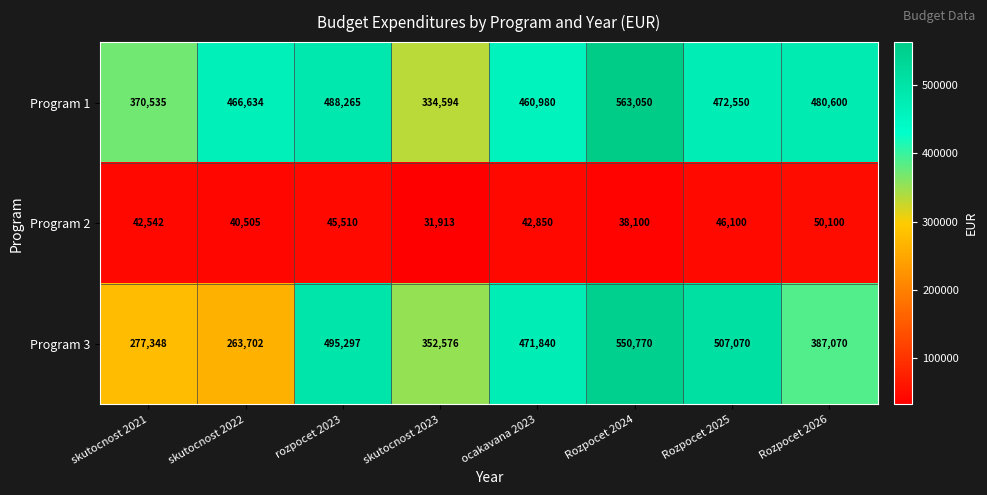

Reading left to right, list all the values displayed in this chart.

Program 1: 370535	466634	488265	334594	460980	563050	472550	480600
Program 2: 42542	40505	45510	31913	42850	38100	46100	50100
Program 3: 277348	263702	495297	352576	471840	550770	507070	387070